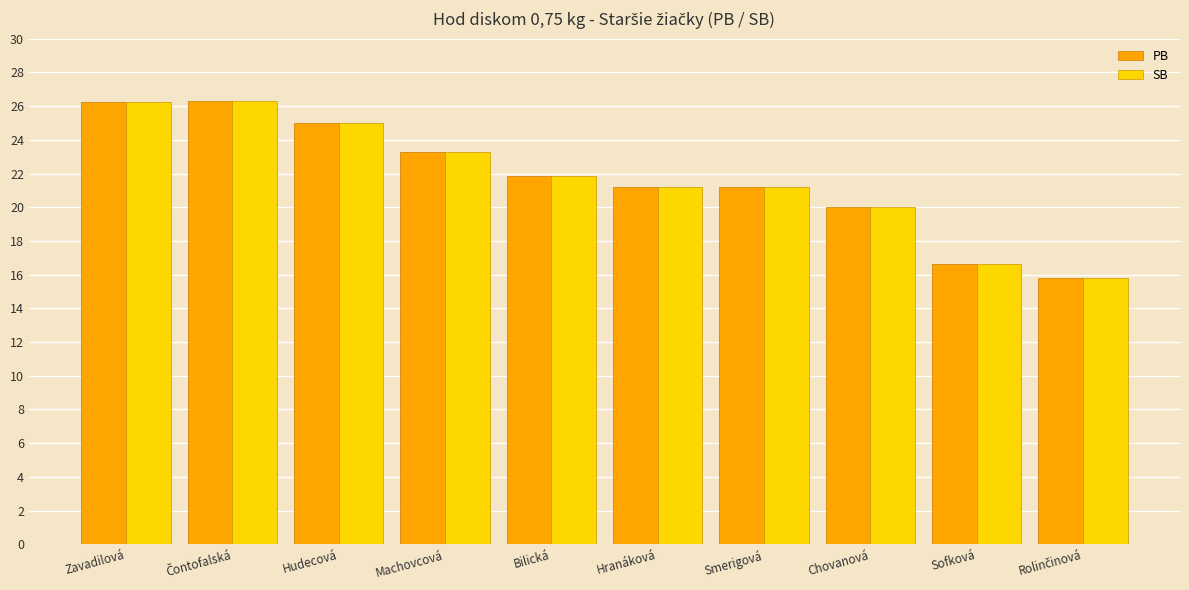

What is the sum of all SB values?

217.5